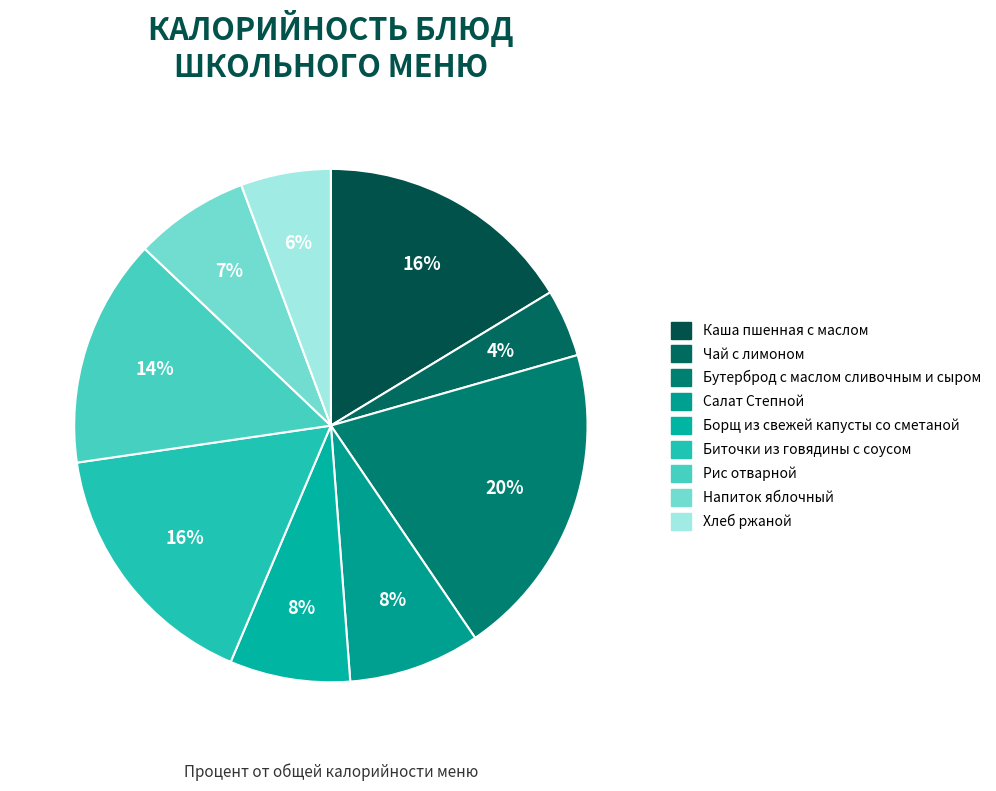

True or false: Салат Степной accounts for 8% of the total.

True